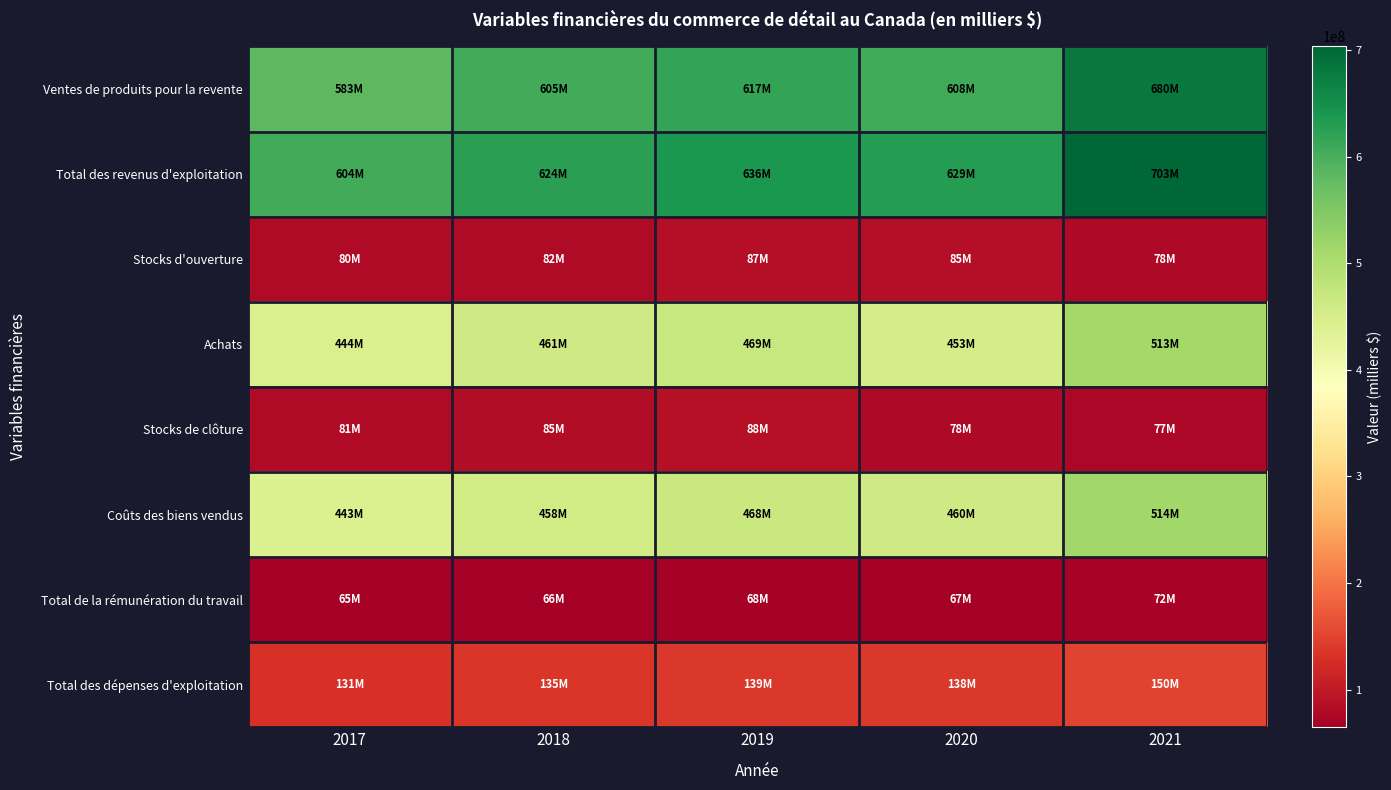

What is the total value across all series at 2021?

2787408598